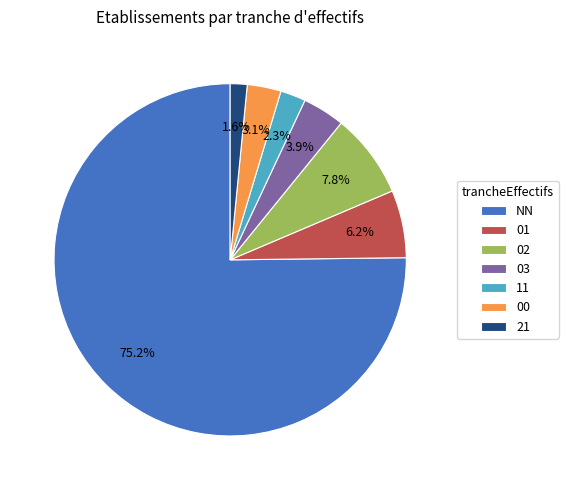

How many segments does this pie chart have?

7